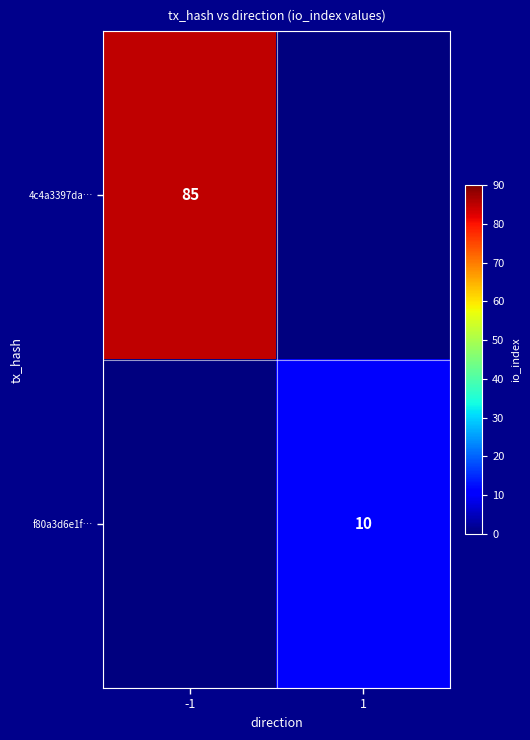

Is it true that 4c4a3397da… equals -48 at 1?

False